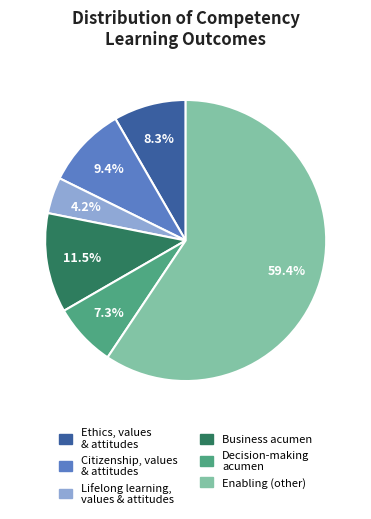

What portion of the pie excludes Citizenship, values & attitudes?

90.6%